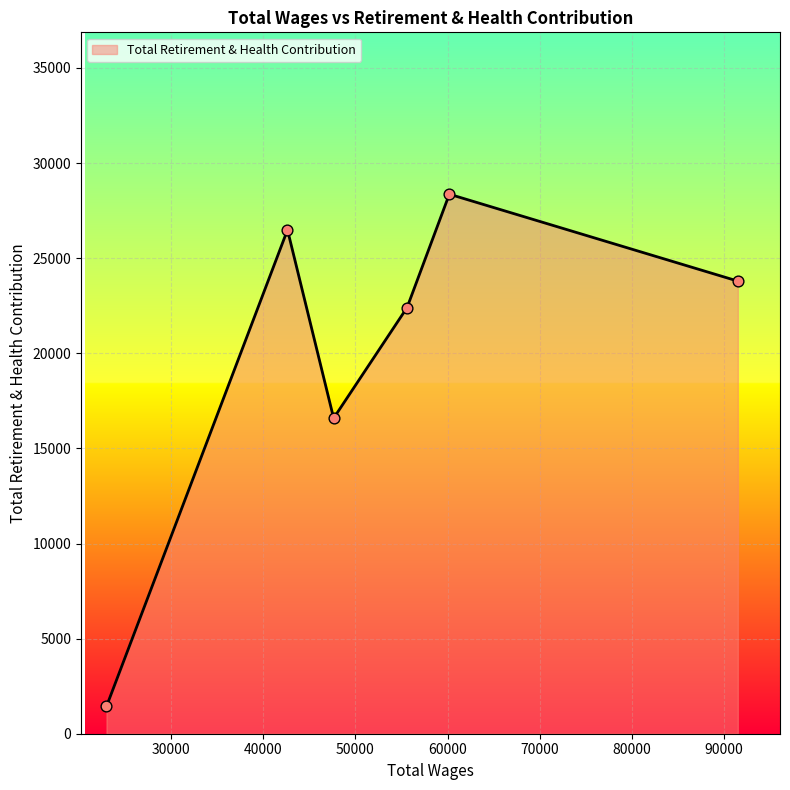

What is the maximum value shown in the chart?

28365